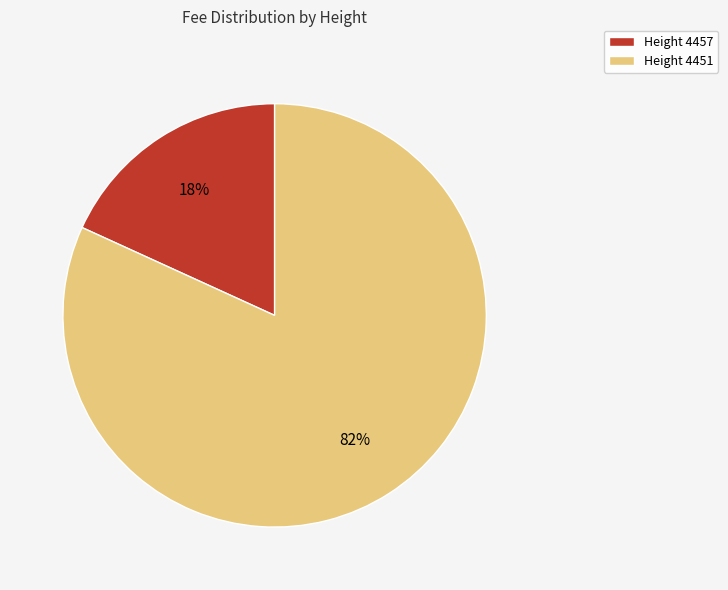

To the nearest percent, what is the combined percentage of Height 4451 and Height 4457?

100%